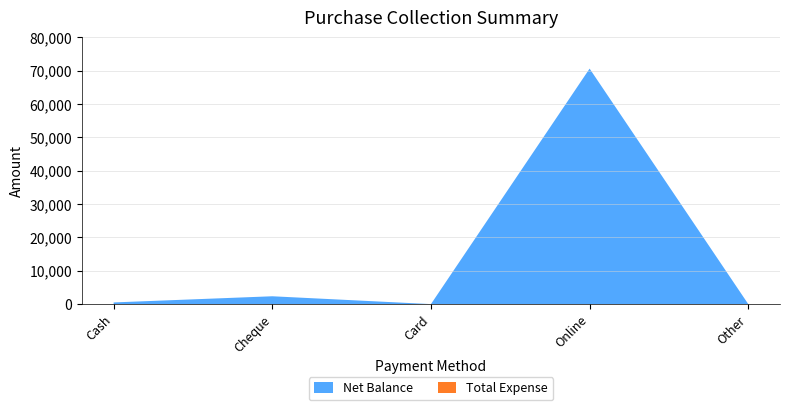

What is the label of the 3rd point from the right?

Card